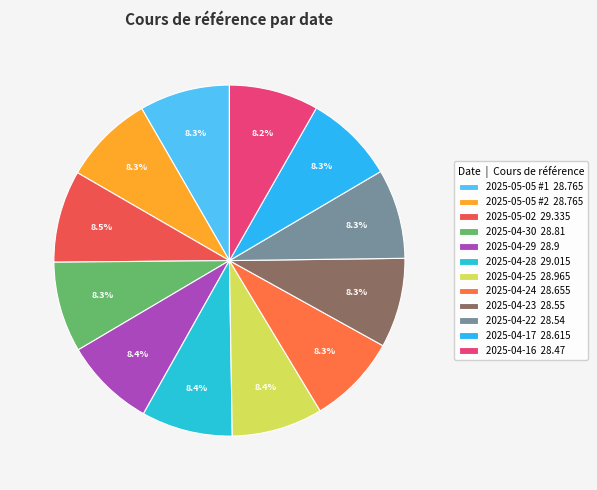

What percentage is NOT represented by 2025-04-28?

91.6%